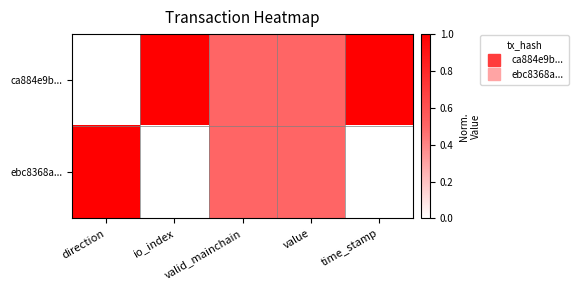

What is the spread (max minus min) of values at io_index?

1.0